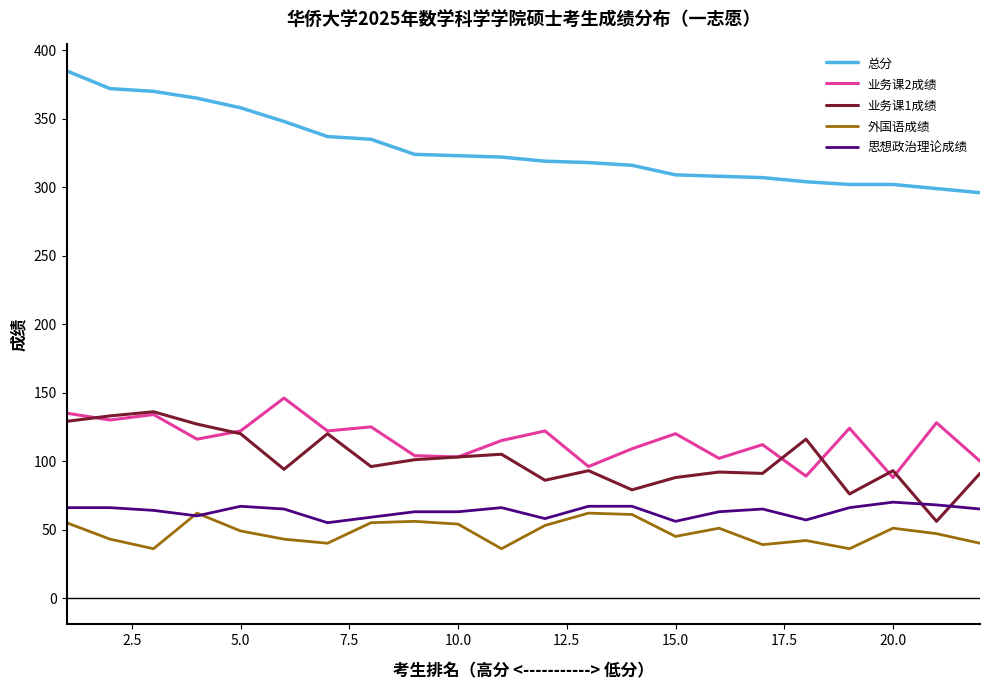

True or false: 总分 and 业务课1成绩 intersect in this chart.

False